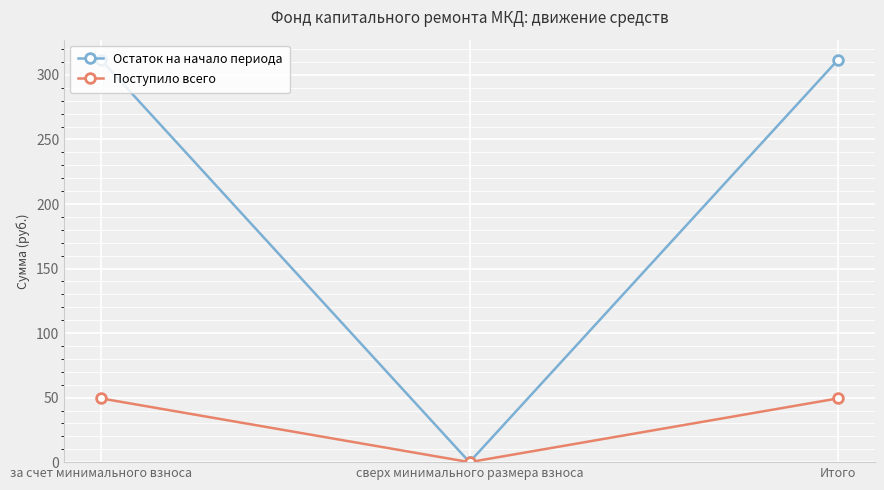

How many data points in Поступило всего are above 49?

2